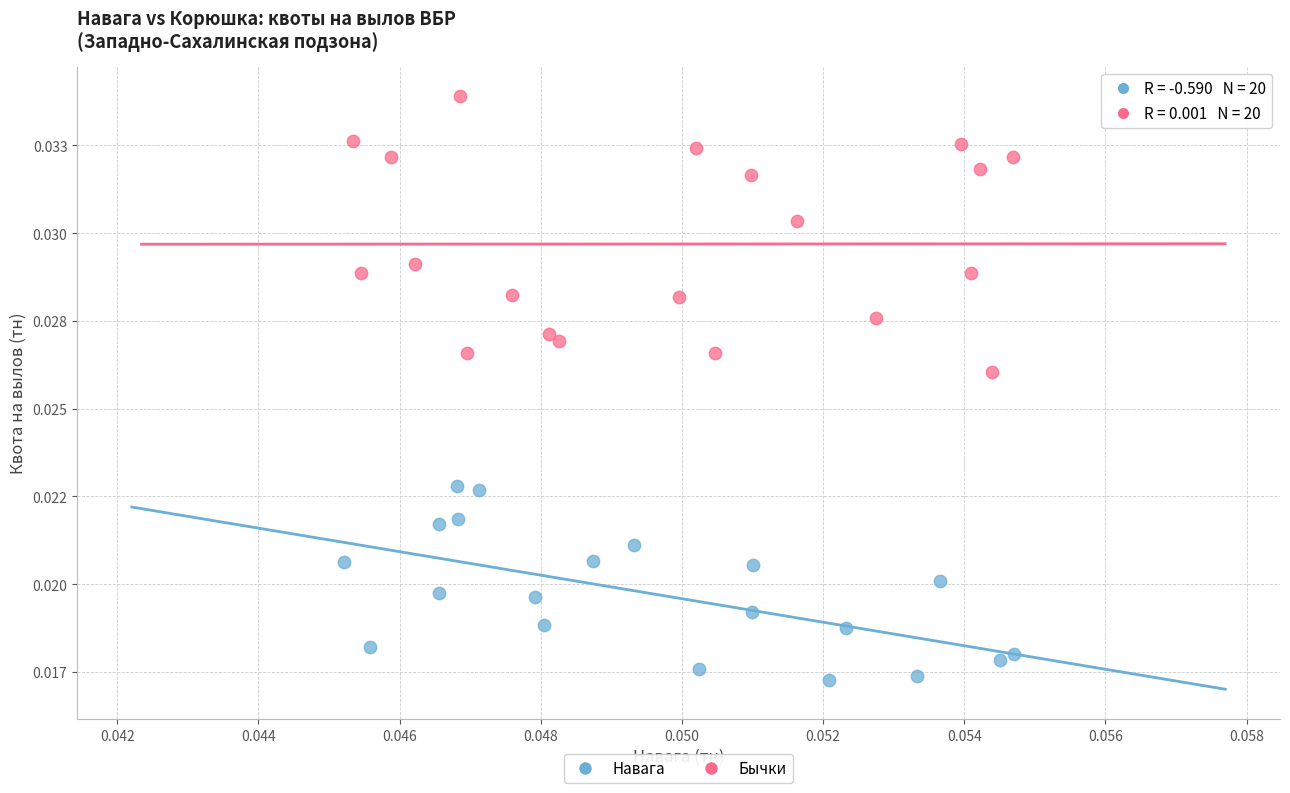

What are all the series names shown in the legend?

Навага, Бычки